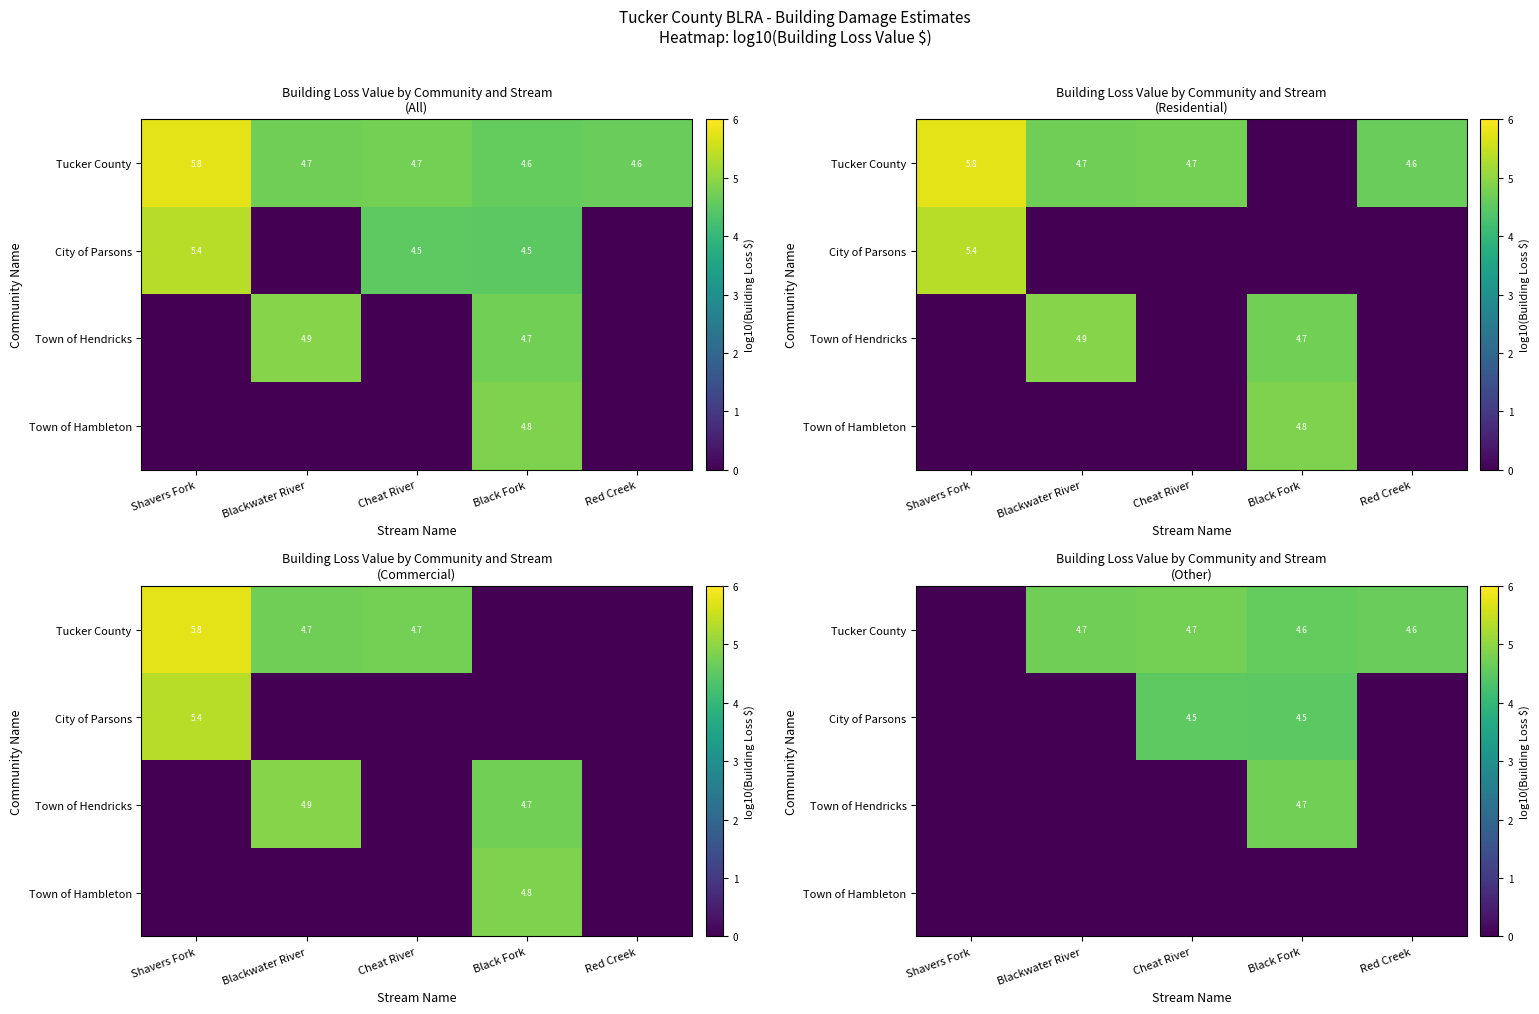

The Tucker County series shows 2.3 at Red Creek. True or false?

False